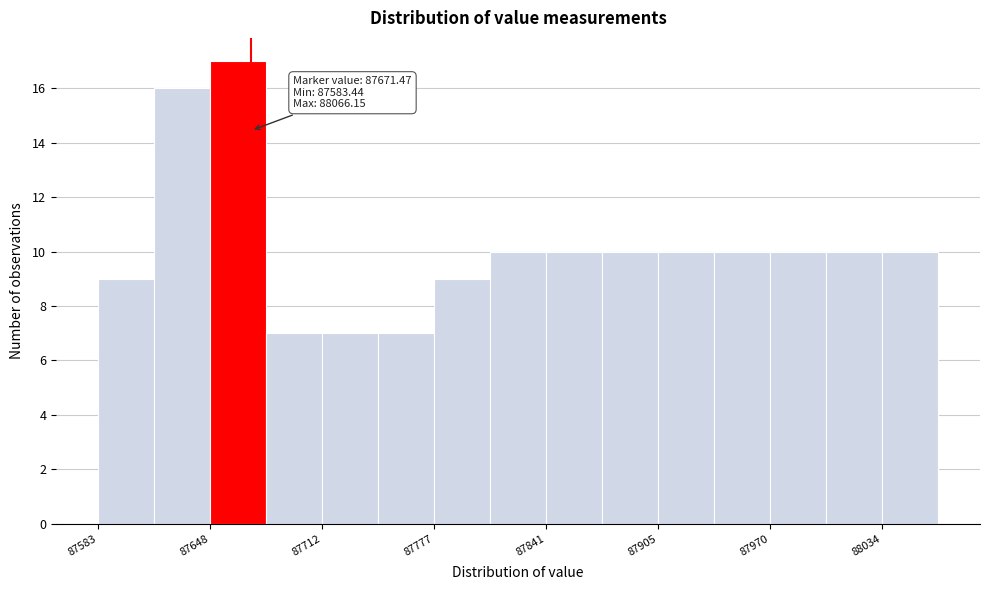

Around what value on the x-axis is the tallest bar? Give the approximate position of its centre, as read against the axis.

87660